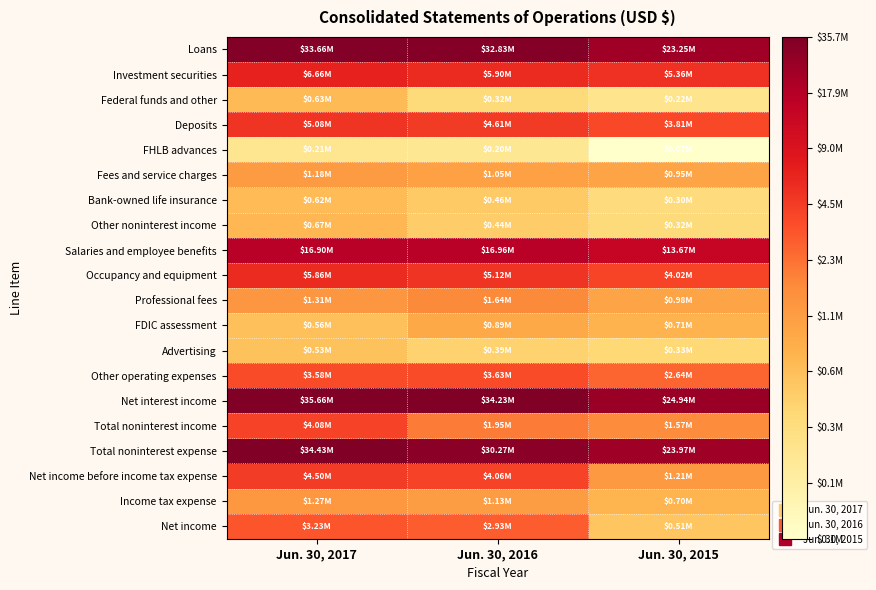

Reading left to right, extract all data points from this chart.

Loans: Jun. 30, 2017=7.5	Jun. 30, 2016=7.5	Jun. 30, 2015=7.4
Investment securities: Jun. 30, 2017=6.8	Jun. 30, 2016=6.8	Jun. 30, 2015=6.7
Federal funds and other: Jun. 30, 2017=5.8	Jun. 30, 2016=5.5	Jun. 30, 2015=5.3
Deposits: Jun. 30, 2017=6.7	Jun. 30, 2016=6.7	Jun. 30, 2015=6.6
FHLB advances: Jun. 30, 2017=5.3	Jun. 30, 2016=5.3	Jun. 30, 2015=4.9
Fees and service charges: Jun. 30, 2017=6.1	Jun. 30, 2016=6.0	Jun. 30, 2015=6.0
Bank-owned life insurance: Jun. 30, 2017=5.8	Jun. 30, 2016=5.7	Jun. 30, 2015=5.5
Other noninterest income: Jun. 30, 2017=5.8	Jun. 30, 2016=5.6	Jun. 30, 2015=5.5
Salaries and employee benefits: Jun. 30, 2017=7.2	Jun. 30, 2016=7.2	Jun. 30, 2015=7.1
Occupancy and equipment: Jun. 30, 2017=6.8	Jun. 30, 2016=6.7	Jun. 30, 2015=6.6
Professional fees: Jun. 30, 2017=6.1	Jun. 30, 2016=6.2	Jun. 30, 2015=6.0
FDIC assessment: Jun. 30, 2017=5.7	Jun. 30, 2016=5.9	Jun. 30, 2015=5.9
Advertising: Jun. 30, 2017=5.7	Jun. 30, 2016=5.6	Jun. 30, 2015=5.5
Other operating expenses: Jun. 30, 2017=6.6	Jun. 30, 2016=6.6	Jun. 30, 2015=6.4
Net interest income: Jun. 30, 2017=7.6	Jun. 30, 2016=7.5	Jun. 30, 2015=7.4
Total noninterest income: Jun. 30, 2017=6.6	Jun. 30, 2016=6.3	Jun. 30, 2015=6.2
Total noninterest expense: Jun. 30, 2017=7.5	Jun. 30, 2016=7.5	Jun. 30, 2015=7.4
Net income before income tax expense: Jun. 30, 2017=6.7	Jun. 30, 2016=6.6	Jun. 30, 2015=6.1
Income tax expense: Jun. 30, 2017=6.1	Jun. 30, 2016=6.1	Jun. 30, 2015=5.8
Net income: Jun. 30, 2017=6.5	Jun. 30, 2016=6.5	Jun. 30, 2015=5.7